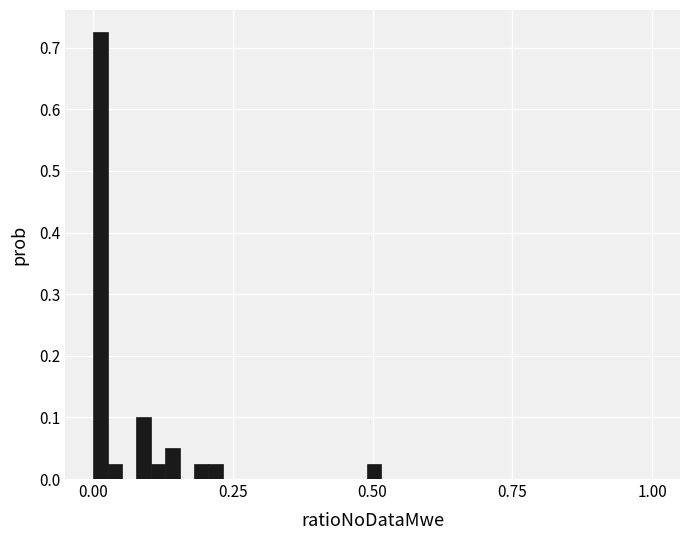

Read against the x-axis, roughly where is the centre of the tallest bar?

0.00